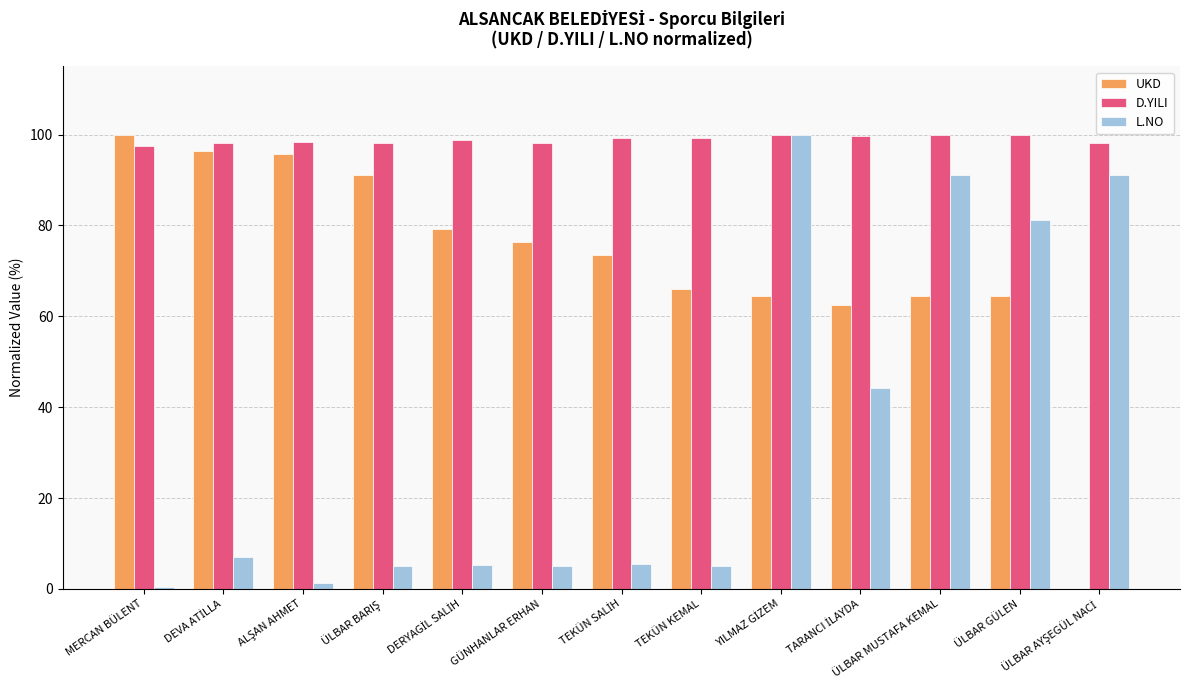

Which series has the largest total across all categories?

D.YILI